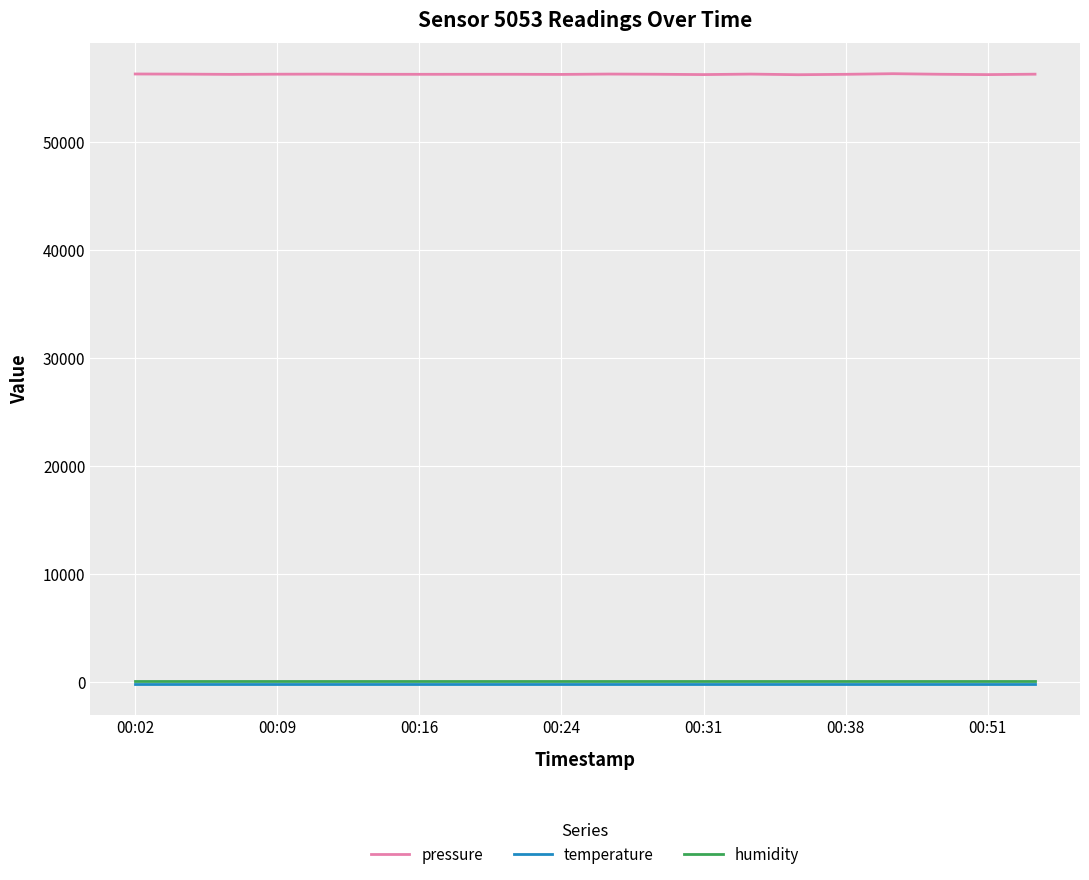

Which series has the largest total across all categories?

pressure